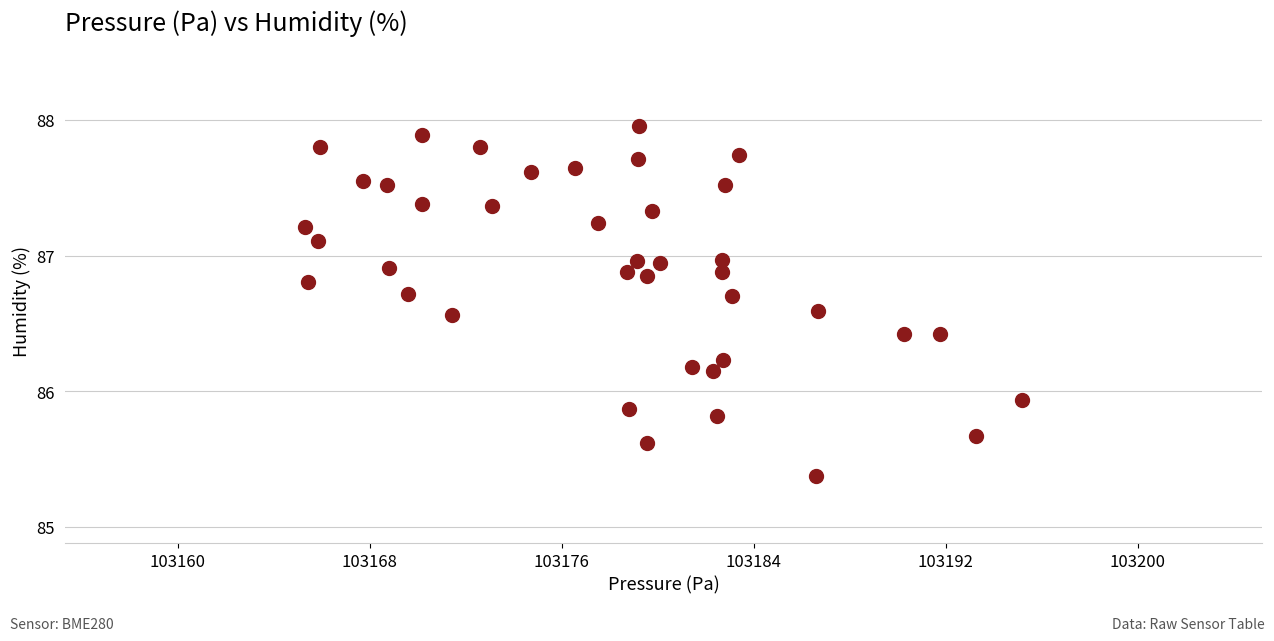

What is the range of X values (max minus min)?

29.9